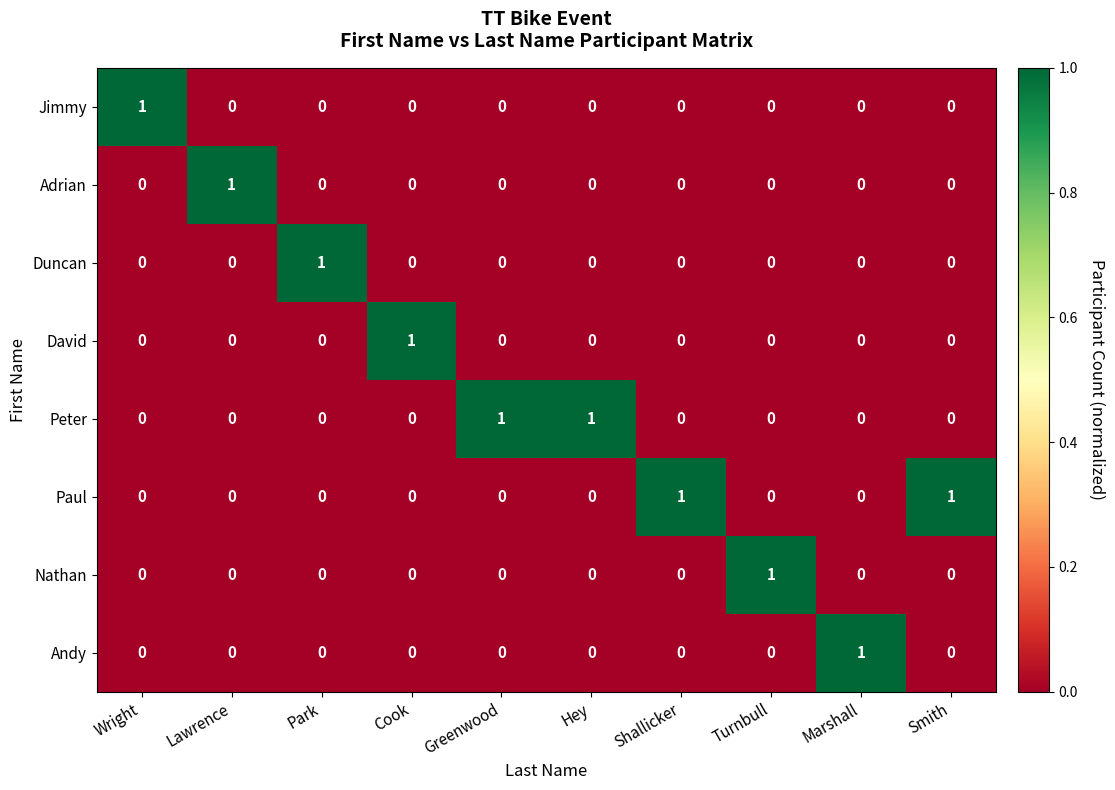

At how many categories does at least one series exceed 0?

10